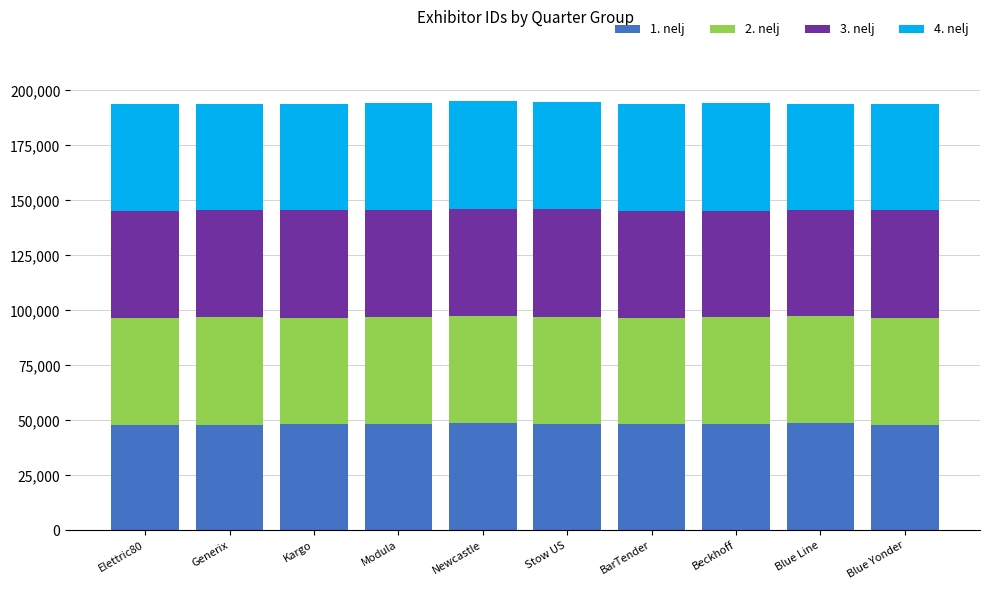

True or false: 1. nelj has a value of 48633 at Newcastle.

True